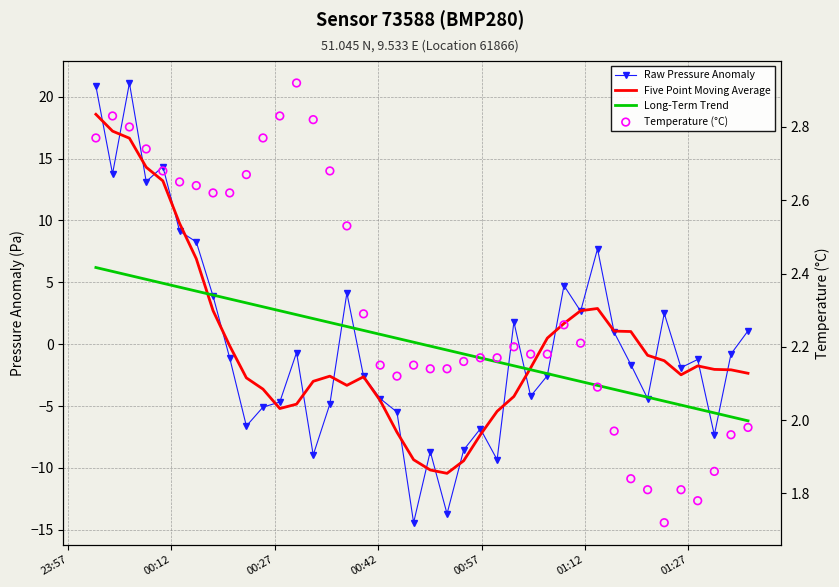

Which series contains the lowest Y value?

Raw Pressure Anomaly